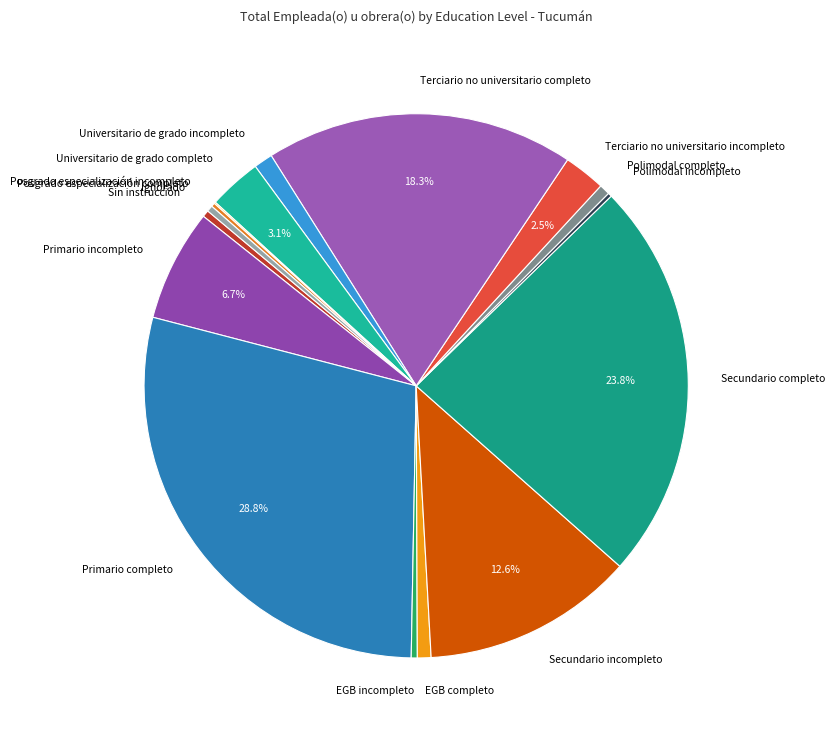

Which slice is the largest?

Primario completo